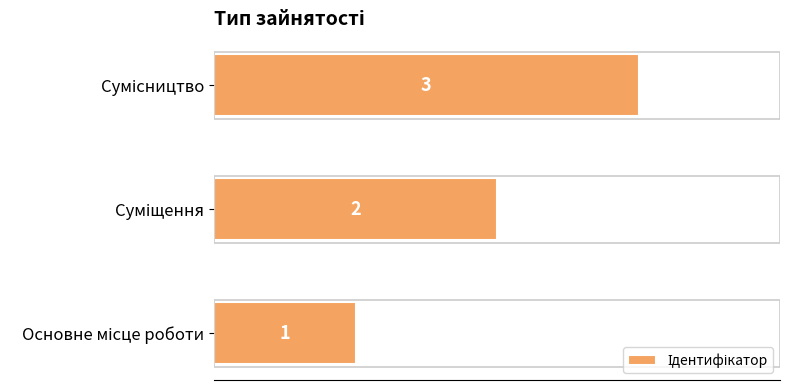

How many values are below 2?

1